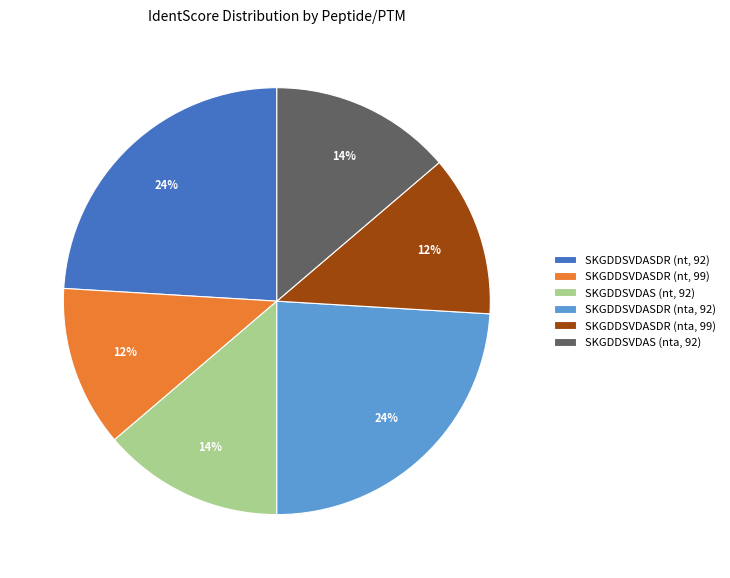

Count the number of slices in the pie.

6